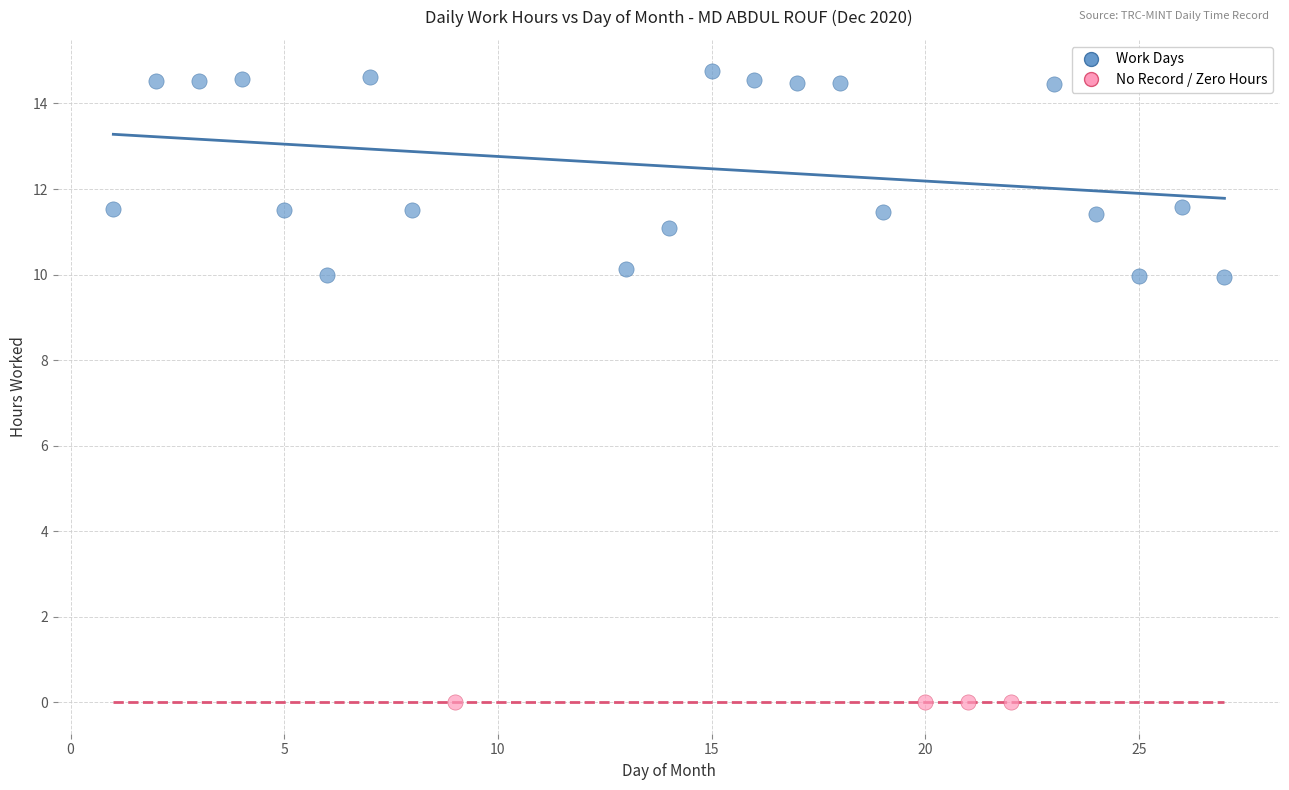

What are all the series names shown in the legend?

Work Days, No Record / Zero Hours